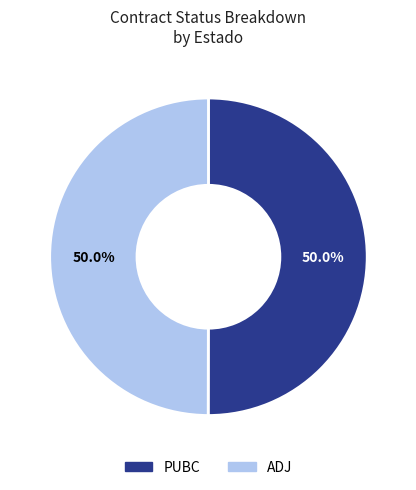

What is the ratio of the value at ADJ to the value at PUBC?

1.0